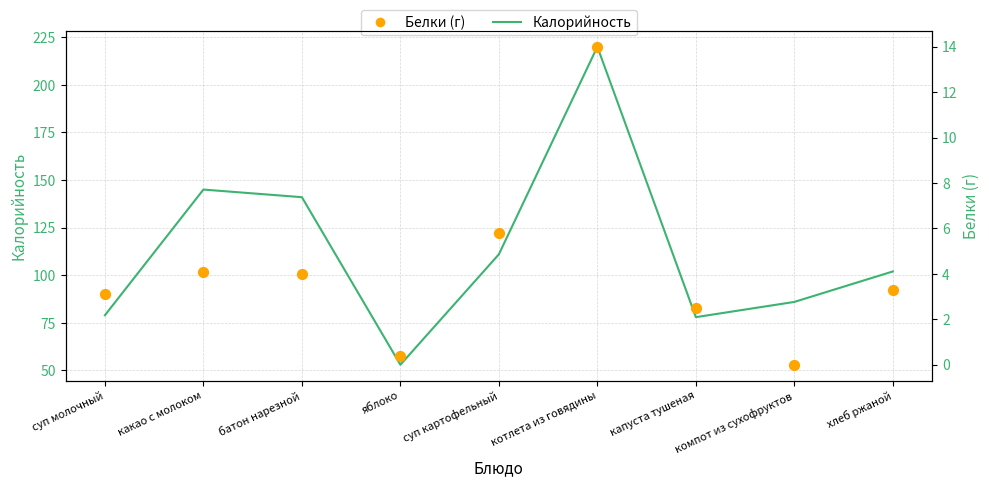

Which series has the largest total across all categories?

Калорийность